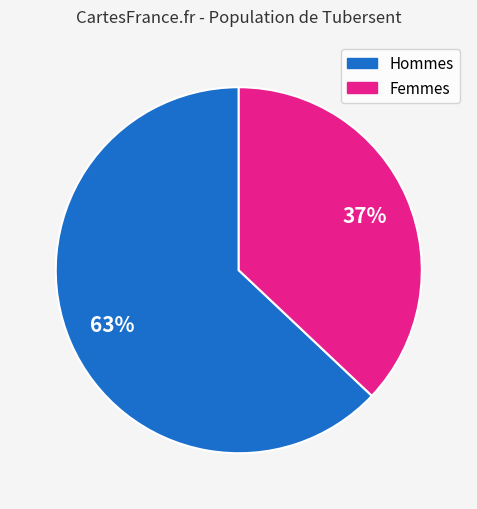

Which category has the smallest portion of the pie?

Femmes